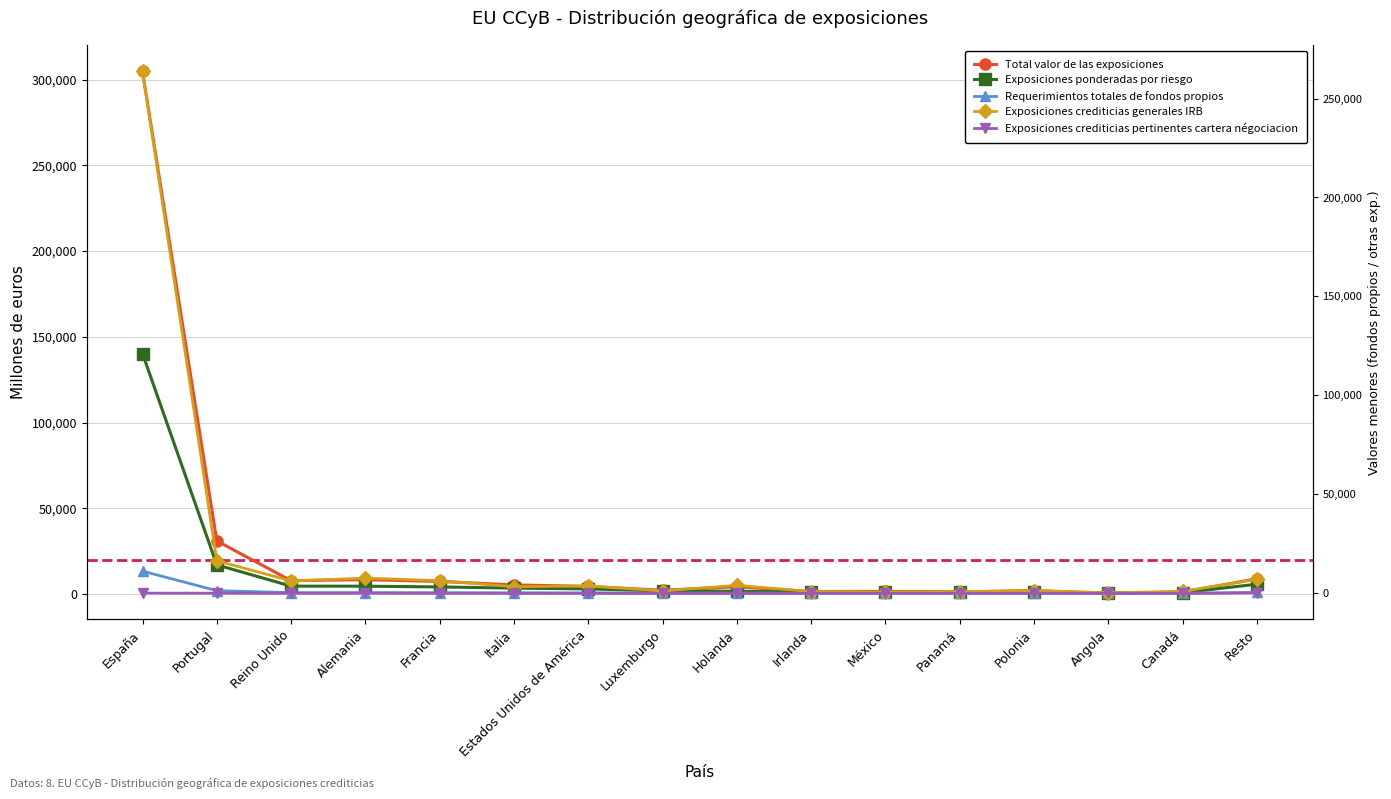

Which category has the highest value across all series?

España